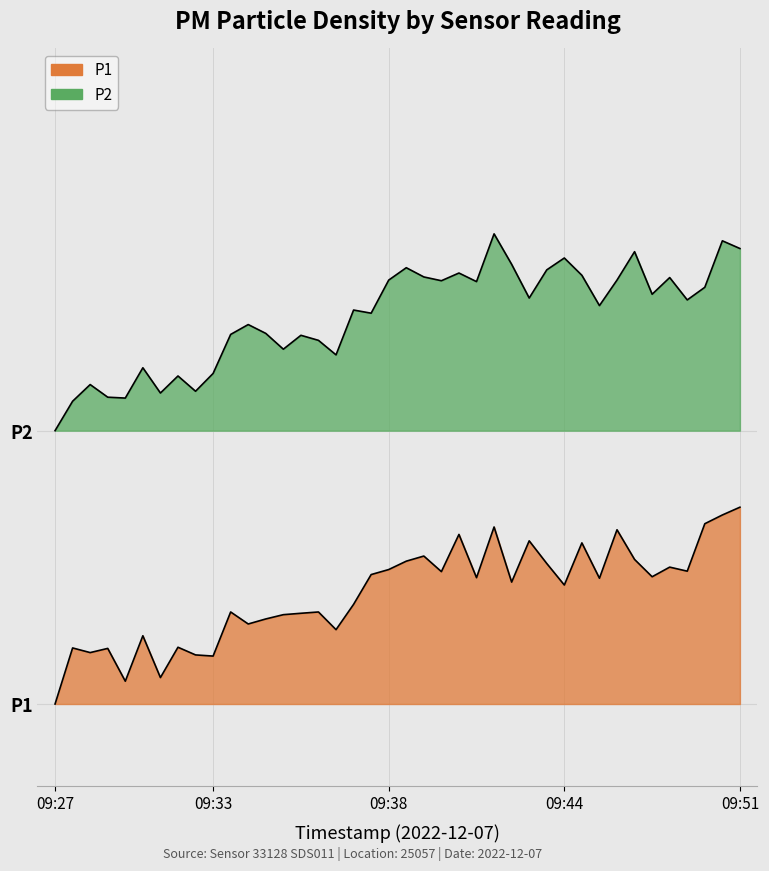

What is the sum of the P2 values at 09:27 and 09:38?

121.5